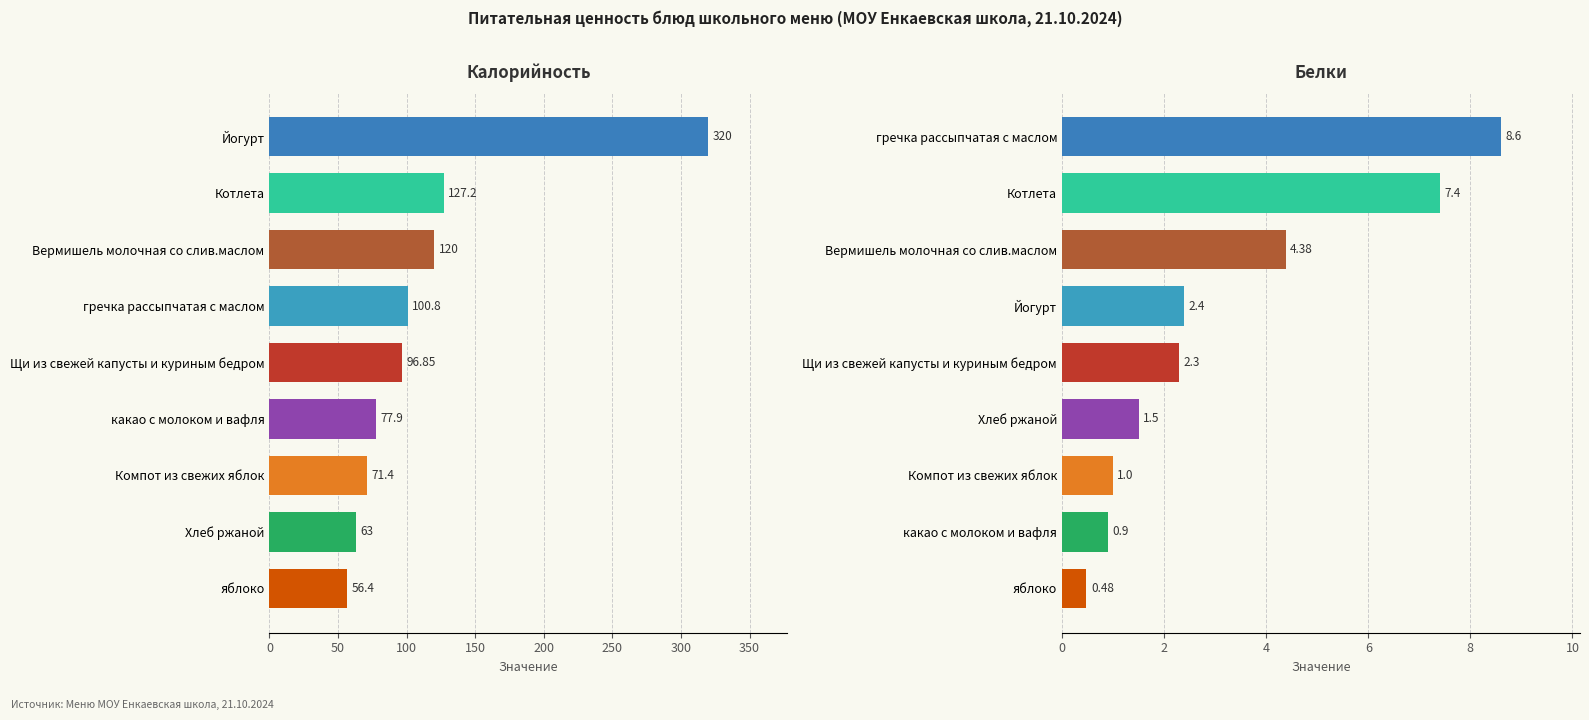

Read the Белки value at гречка рассыпчатая с маслом.

8.6